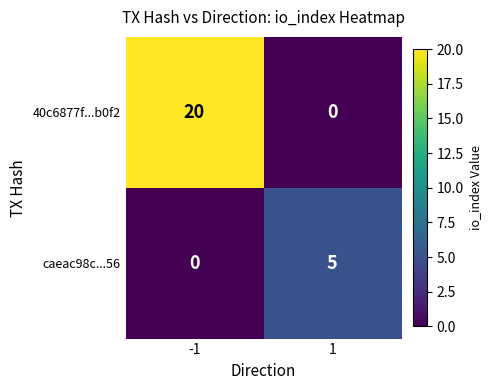

The value of caeac98c...56 at 1 is 8. True or false?

False